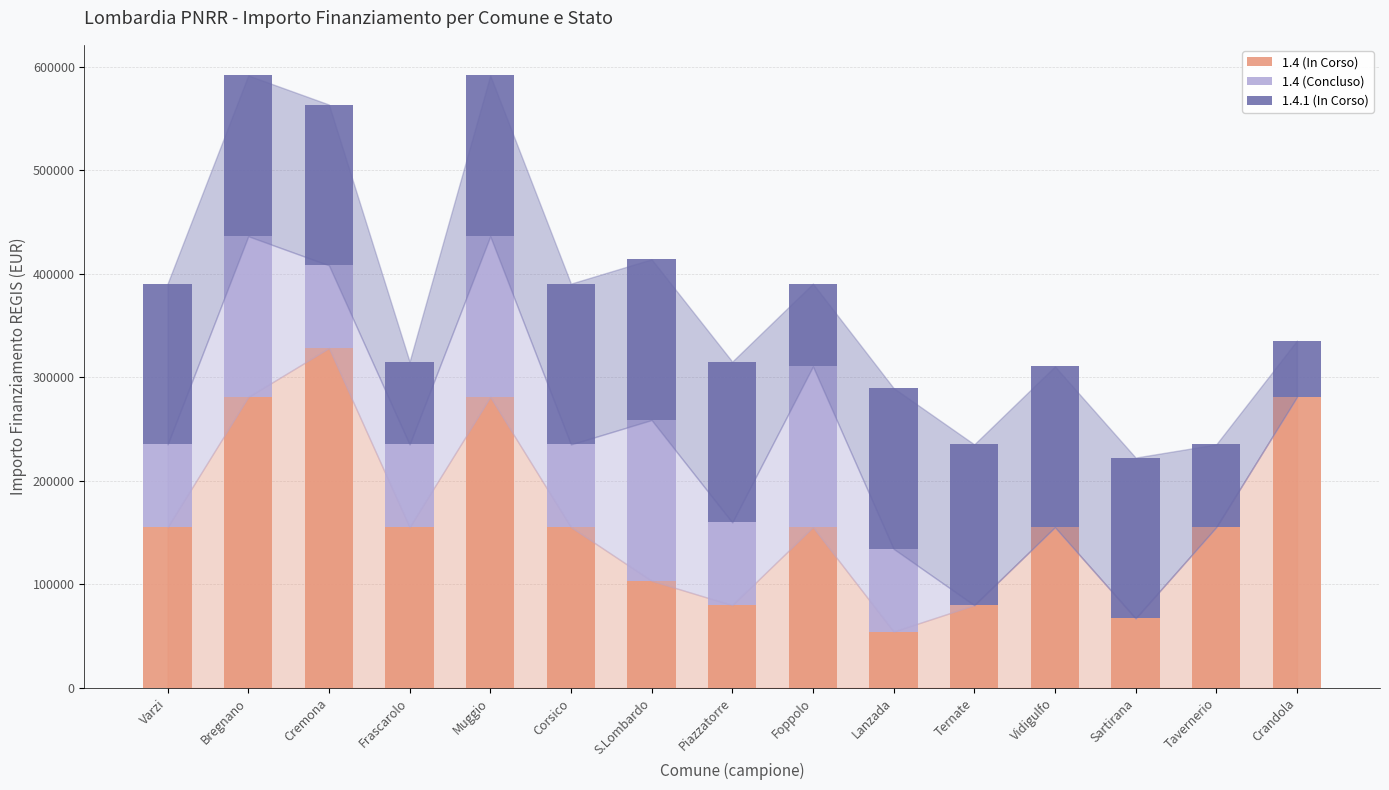

What is the total value across all series at Piazzatorre?

315078